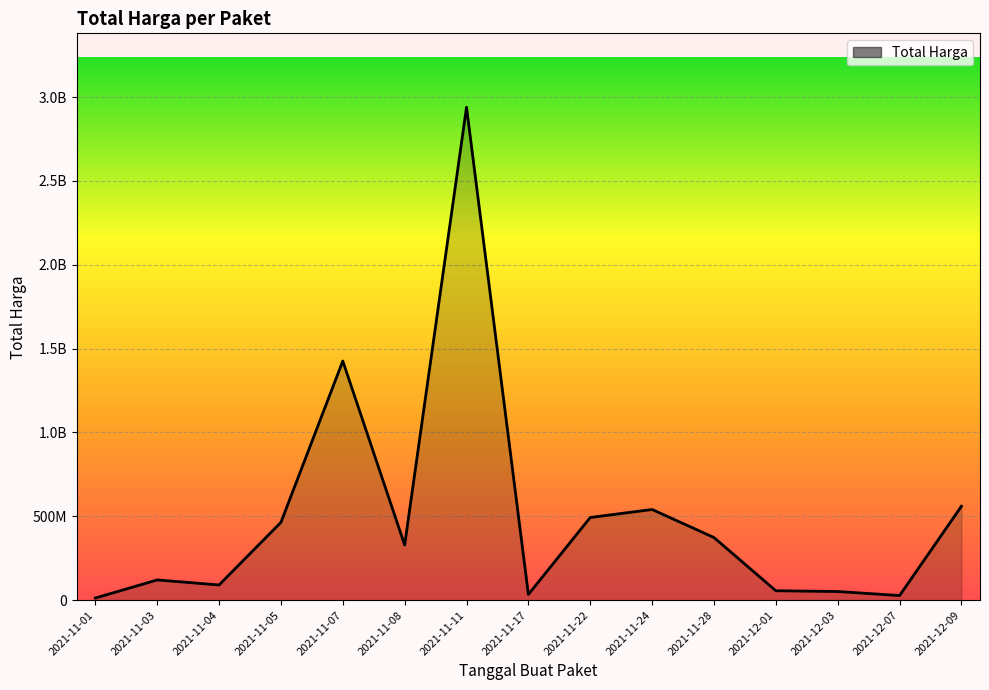

What is the maximum value shown in the chart?

2892122000